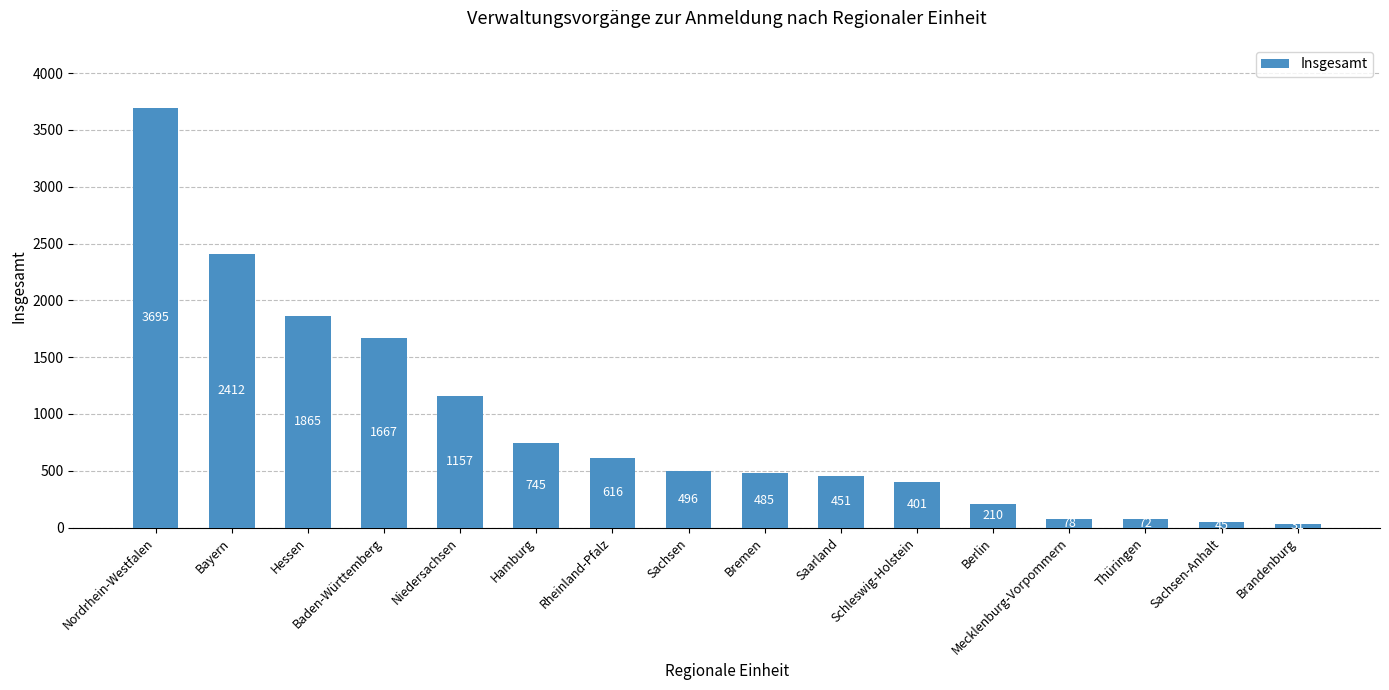

Does the chart contain any negative values?

No